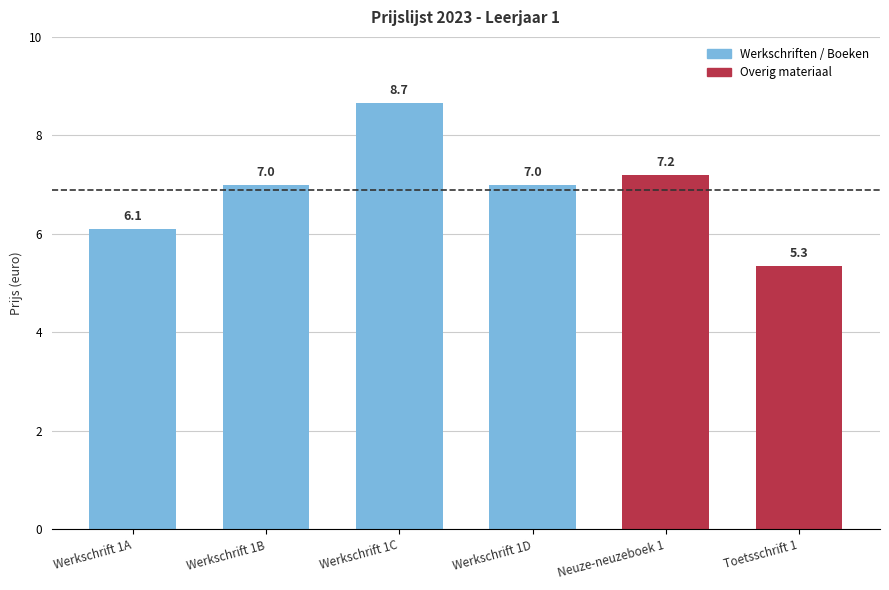

Approximately how many times larger is the value at Toetsschrift 1 compared to Werkschrift 1B?

0.8